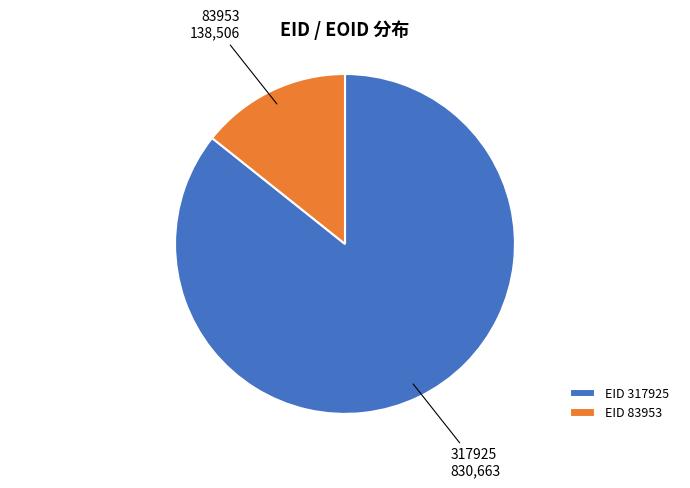

Combined, do 83953 and 317925 account for over 50%?

Yes